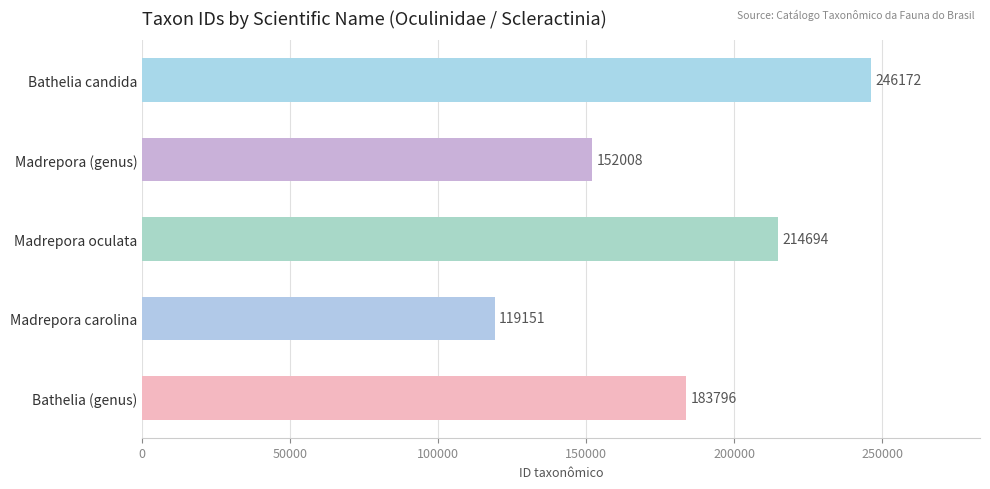

What is the label of the 4th bar from the top?

Madrepora carolina